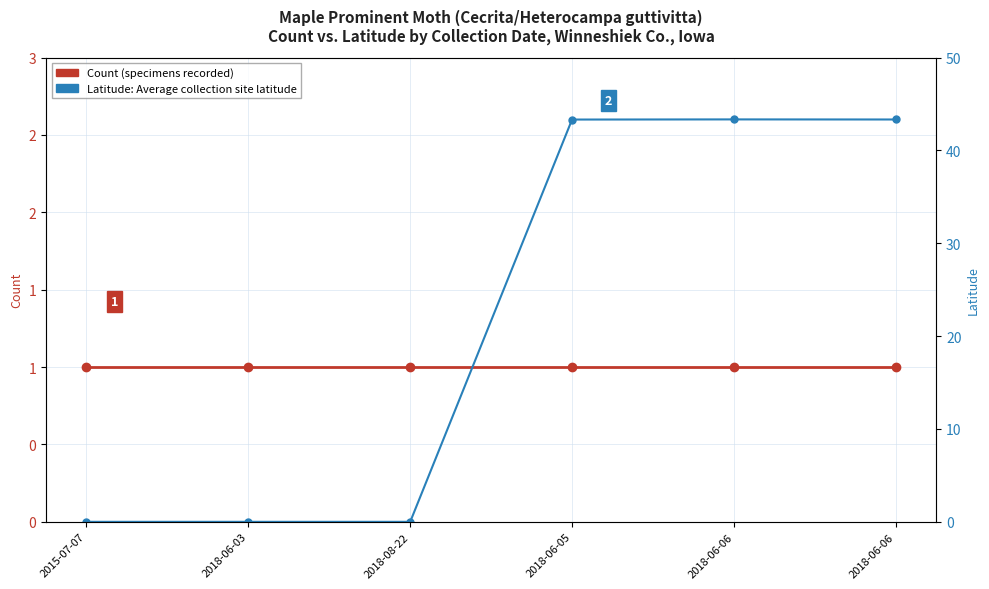

What is the greatest value displayed?

43.3